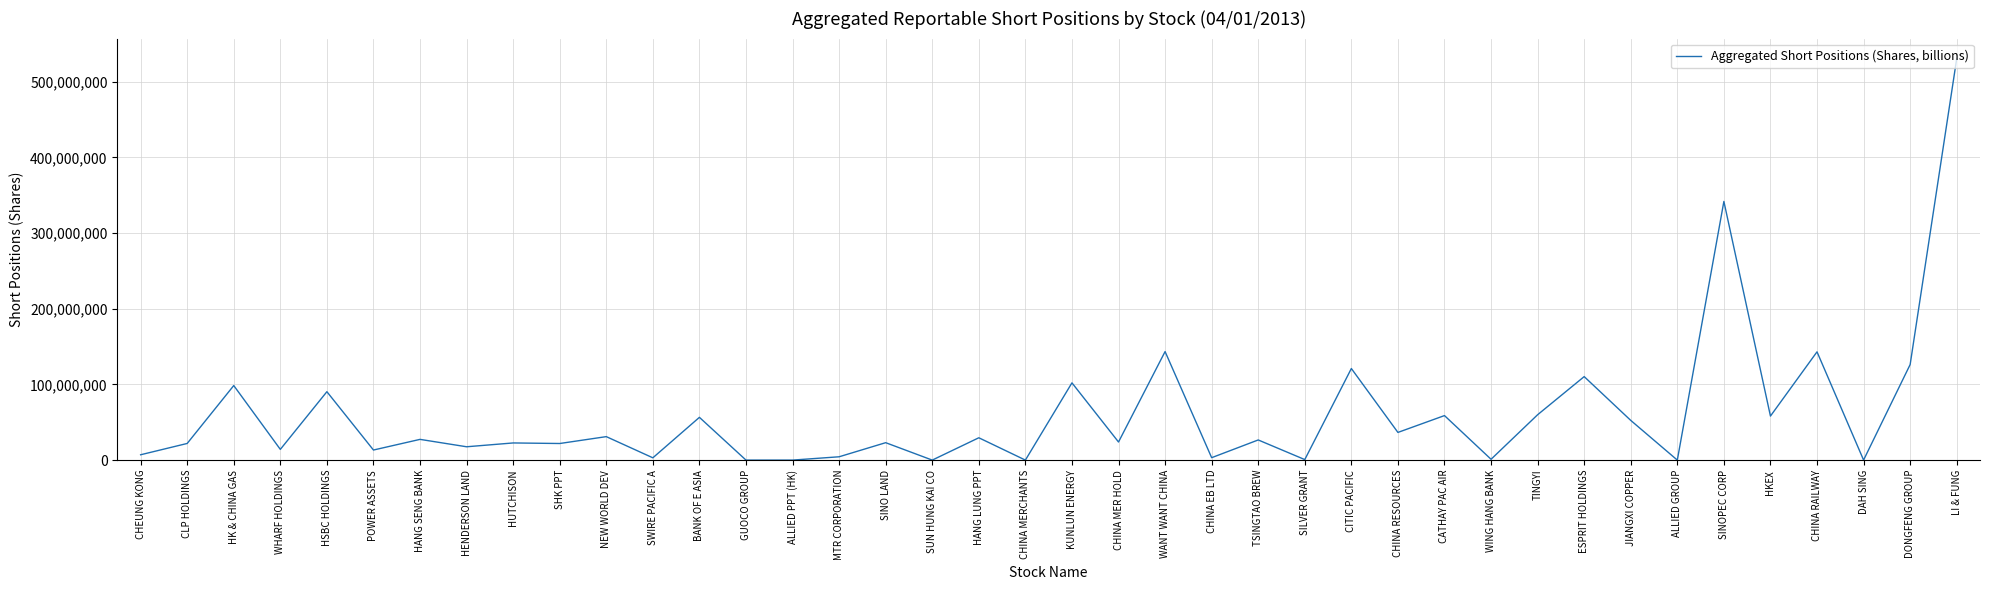

What value does the data have at HSBC HOLDINGS, to the nearest 10?

90401680